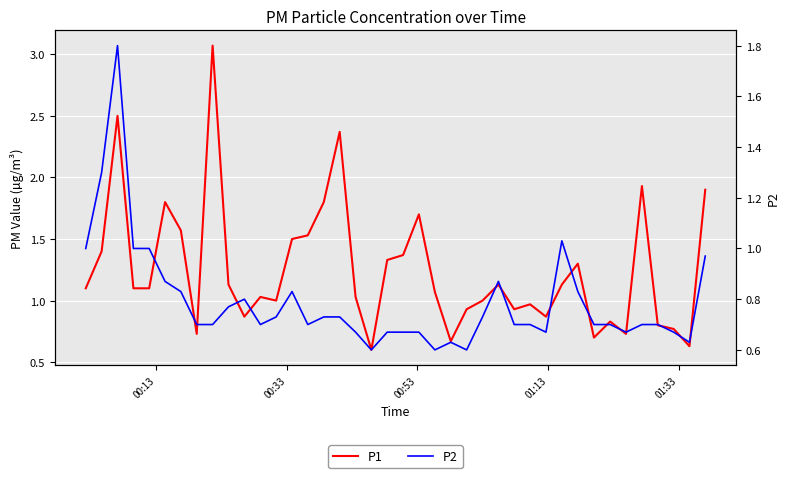

What is the difference between the maximum and minimum values in the P1 series?

2.5